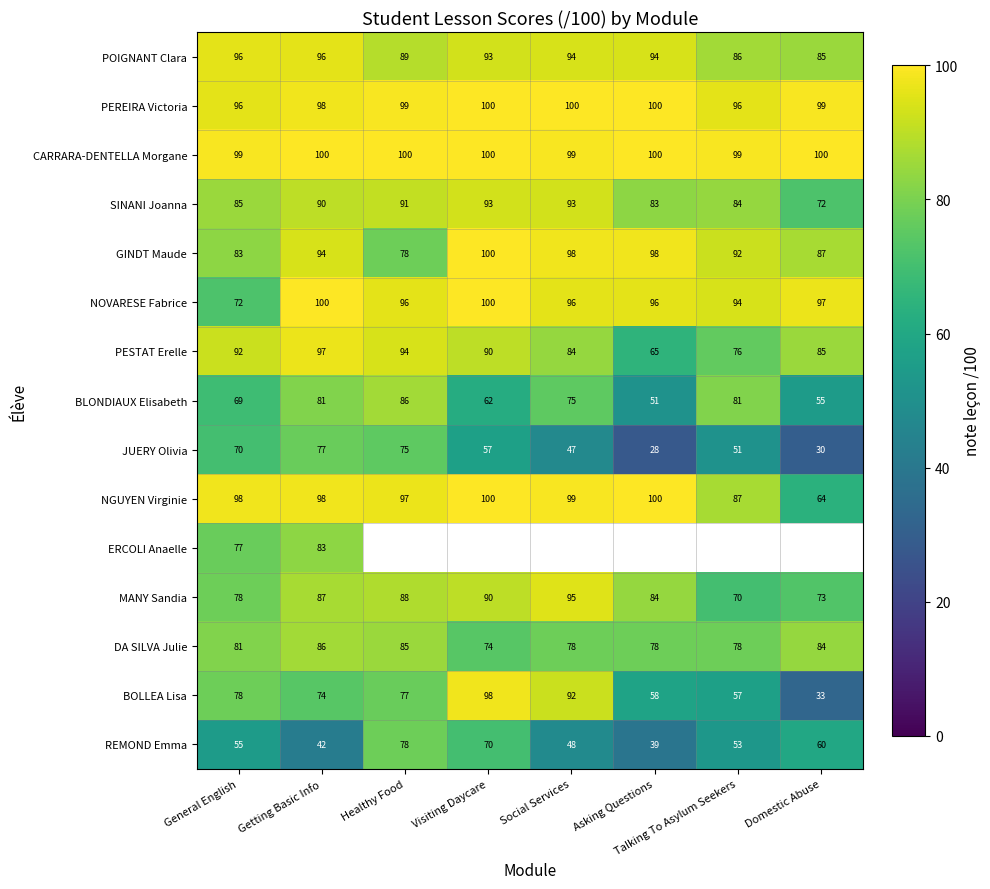

The NOVARESE Fabrice series shows 100 at Visiting Daycare. True or false?

True